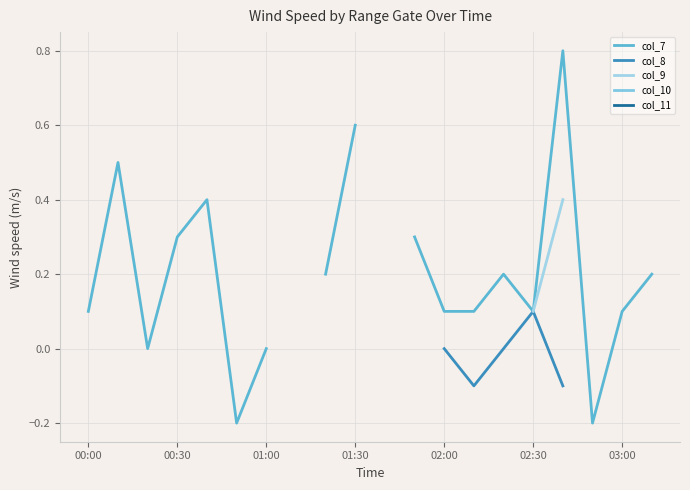

True or false: col_9 and col_8 intersect in this chart.

False